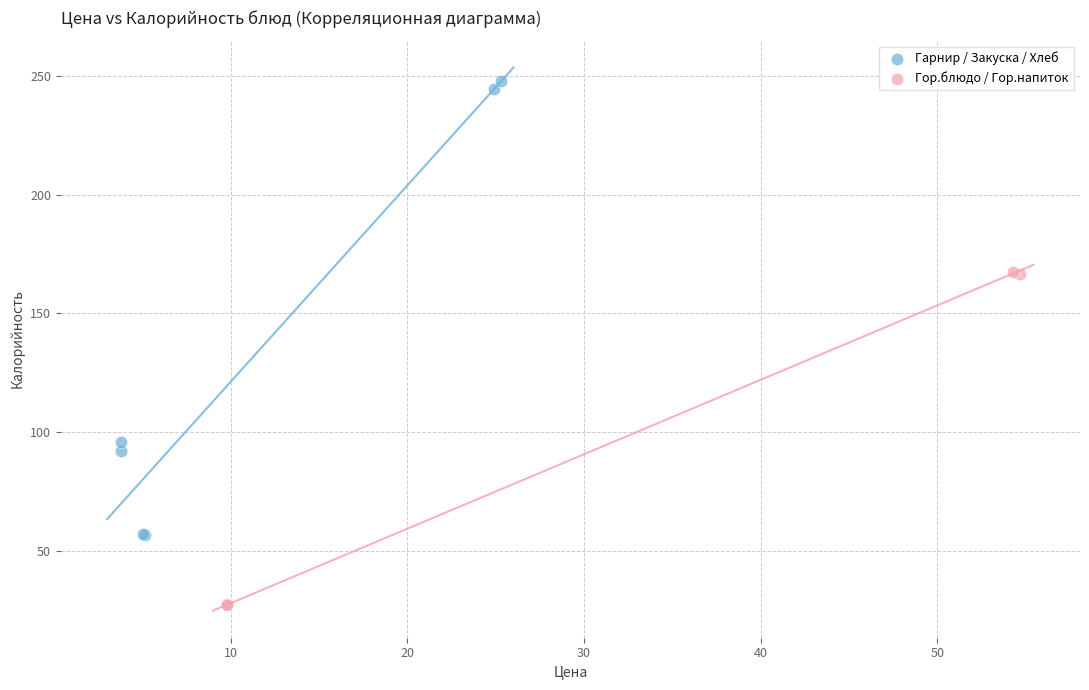

Which series has the widest spread of Y values?

Гарнир / Закуска / Хлеб